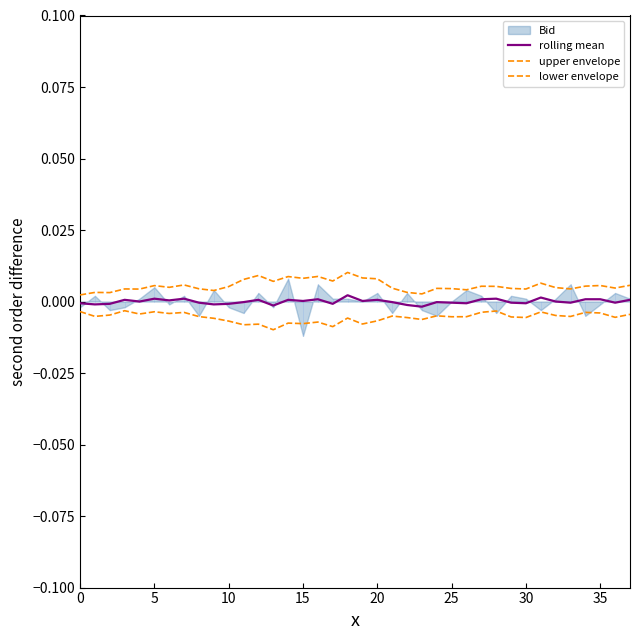

Is it true that rolling mean equals -0.0 at 17?

False